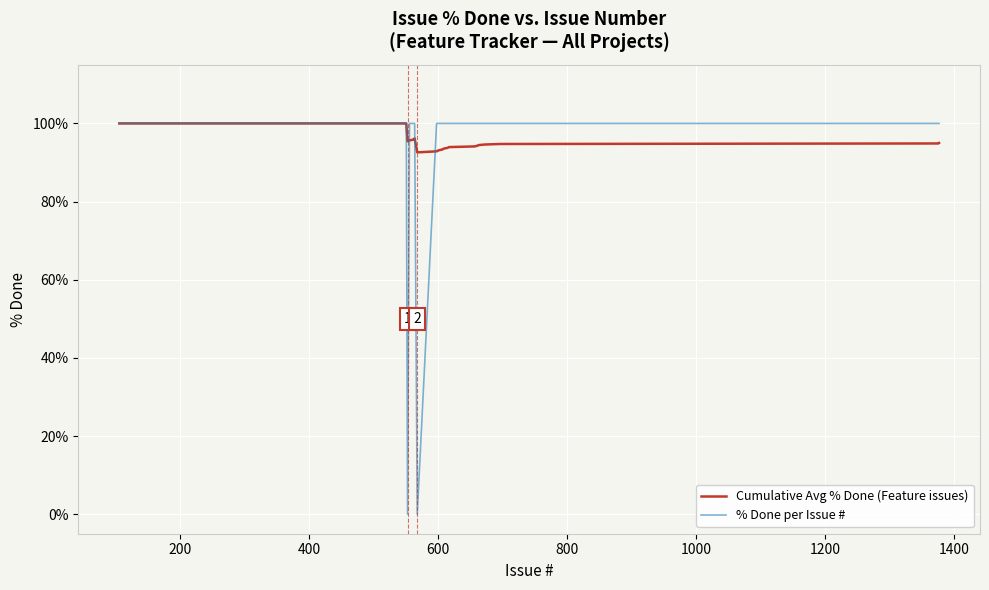

Which series has the largest range (max minus min)?

% Done per Issue #